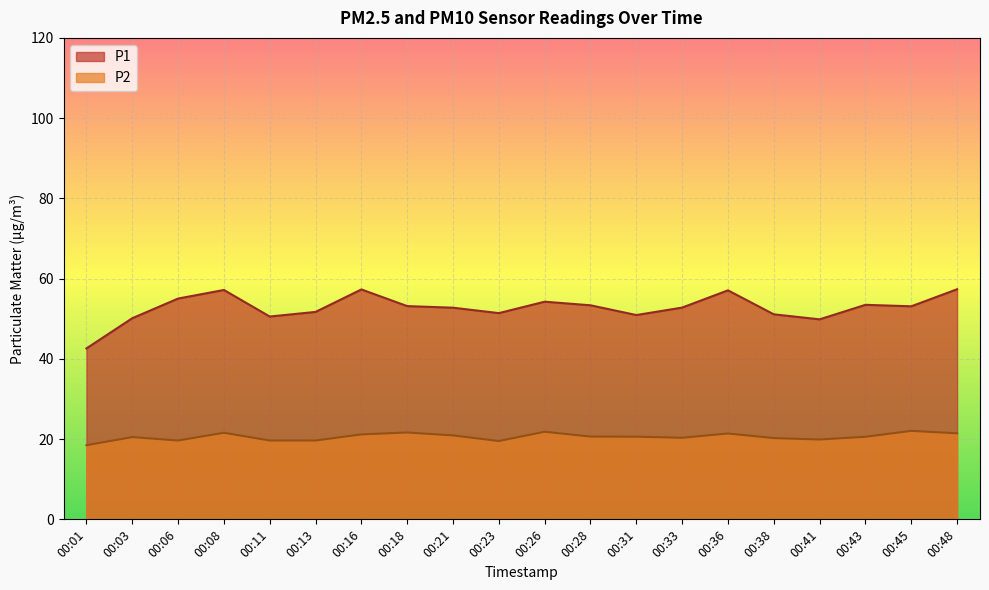

Reading left to right, list all the values displayed in this chart.

P1: 00:01=42.6	00:03=50.1	00:06=55.0	00:08=57.2	00:11=50.5	00:13=51.7	00:16=57.3	00:18=53.1	00:21=52.8	00:23=51.4	00:26=54.2	00:28=53.4	00:31=50.9	00:33=52.8	00:36=57.1	00:38=51.1	00:41=49.9	00:43=53.5	00:45=53.1	00:48=57.4
P2: 00:01=18.5	00:03=20.5	00:06=19.6	00:08=21.6	00:11=19.6	00:13=19.6	00:16=21.2	00:18=21.6	00:21=20.9	00:23=19.5	00:26=21.8	00:28=20.6	00:31=20.6	00:33=20.3	00:36=21.4	00:38=20.2	00:41=19.9	00:43=20.6	00:45=22.1	00:48=21.4